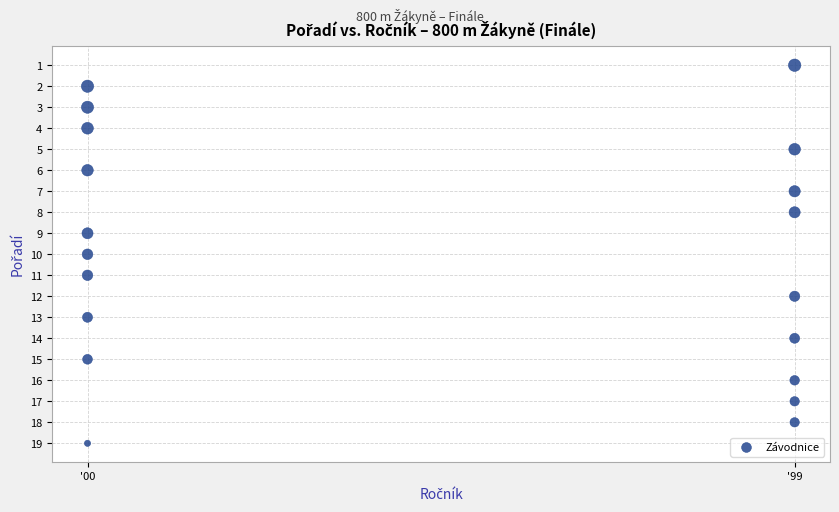

What is the range of Y values (max minus min)?

18